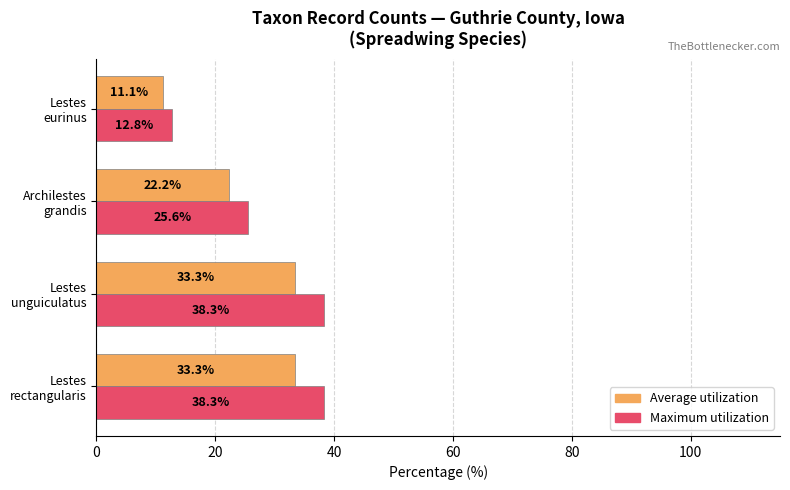

What is the difference between the maximum and minimum values in the Maximum utilization series?

25.6